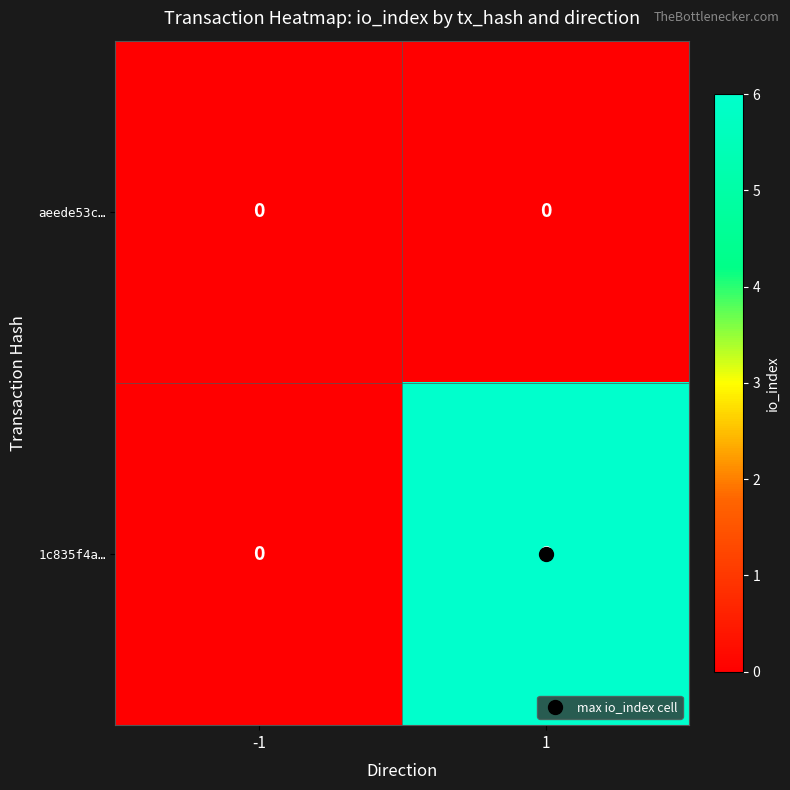

The value of aeede53c… at 1 is 0. True or false?

True